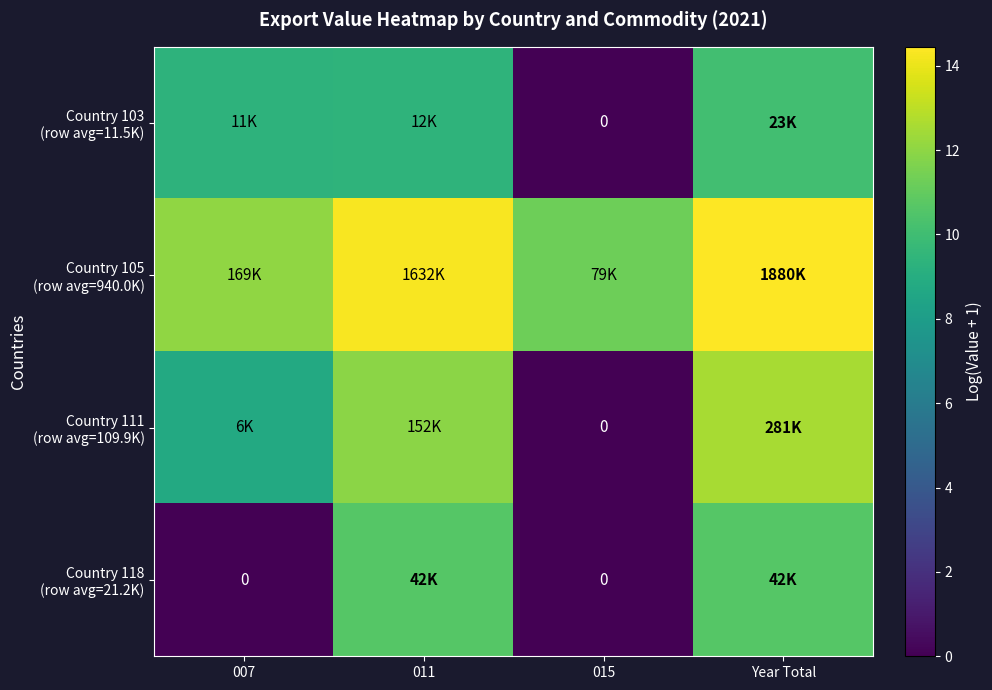

Is the value of Country 111 (row avg=109.9K) at 007 greater than the value of Country 105 (row avg=940.0K) at 015?

No